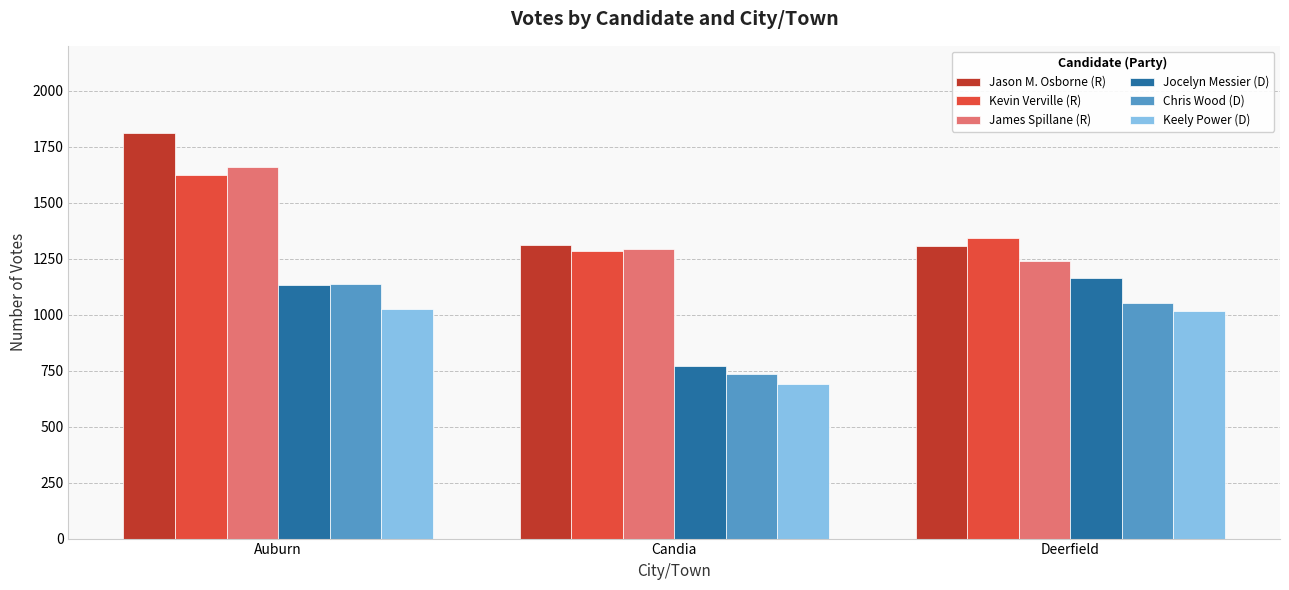

What is the value of the Chris Wood (D) bar at the 1st from the left?

1138